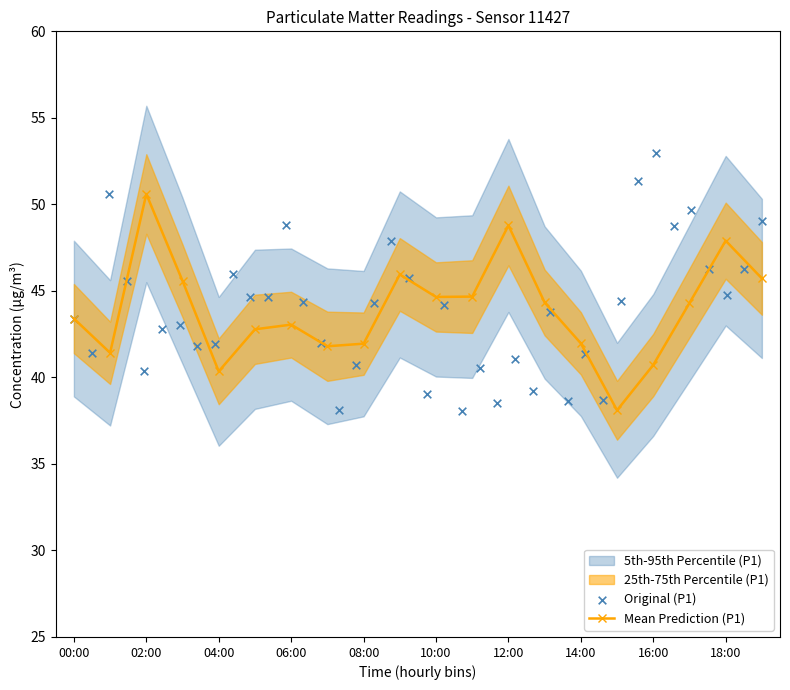

Between 05:00 and 01:00, which is larger?

05:00